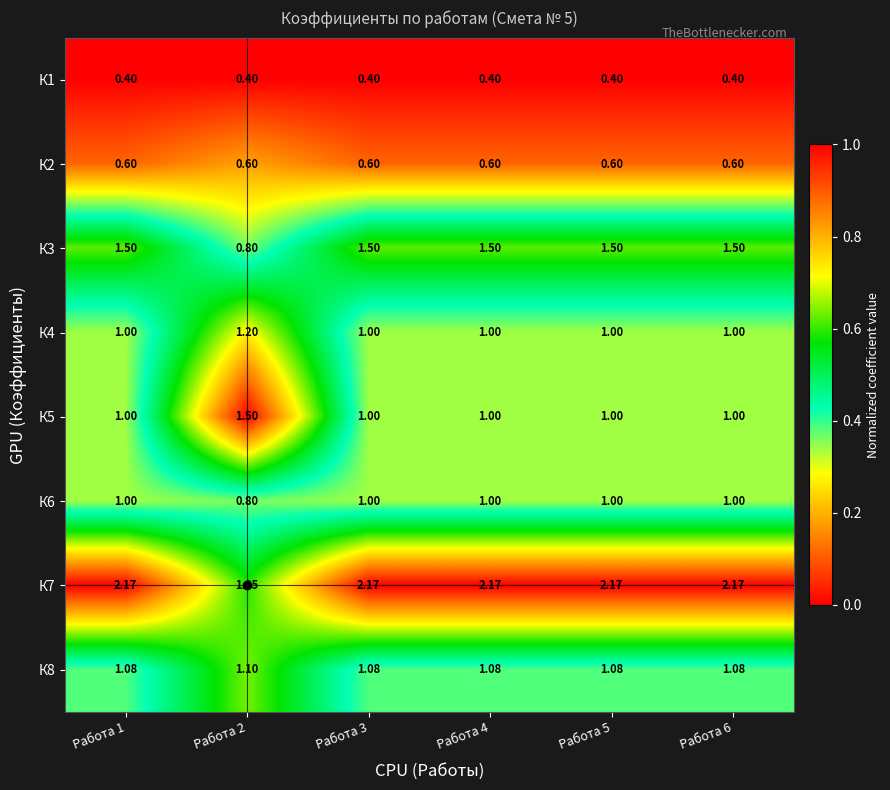

Which series has the widest spread of values?

К7